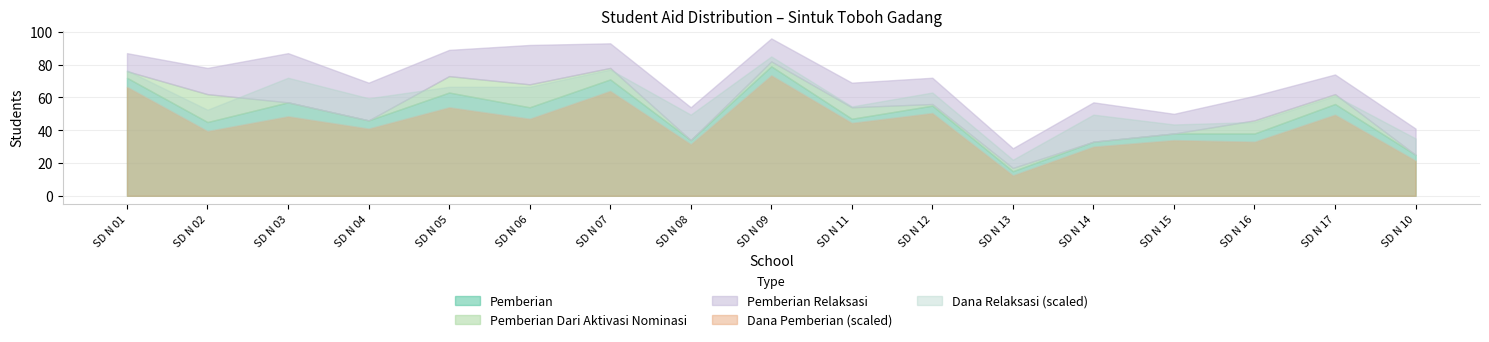

How many data points in Dana Pemberian Relaksasi are less than 5625000?

7